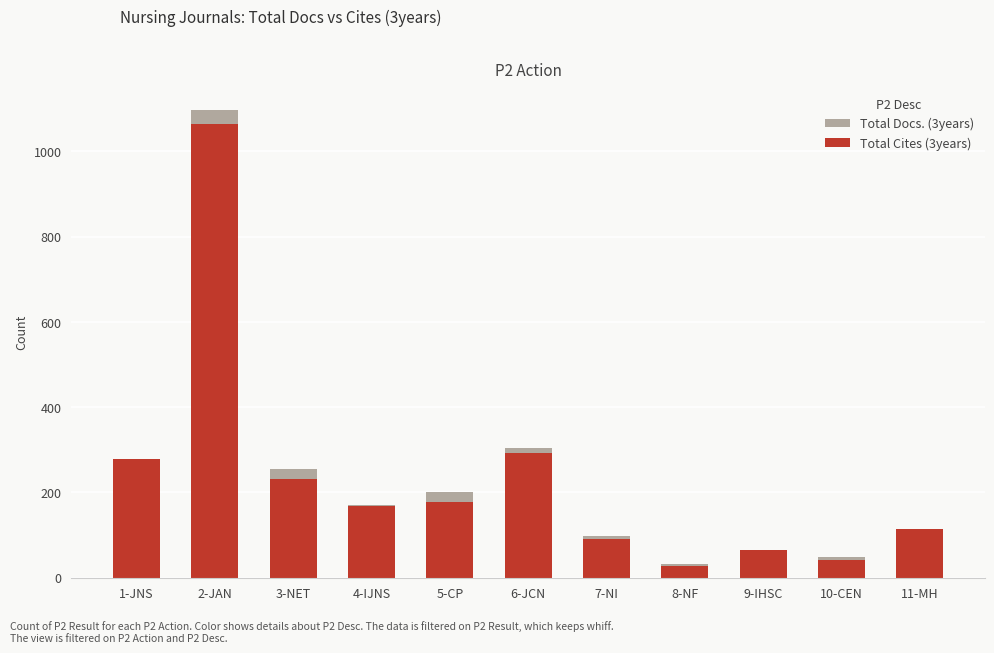

Reading left to right, list all the values displayed in this chart.

Total Docs. (3years): 236	1097	255	170	201	305	98	33	66	48	115
Total Cites (3years): 278	1064	231	167	178	293	90	28	64	41	115